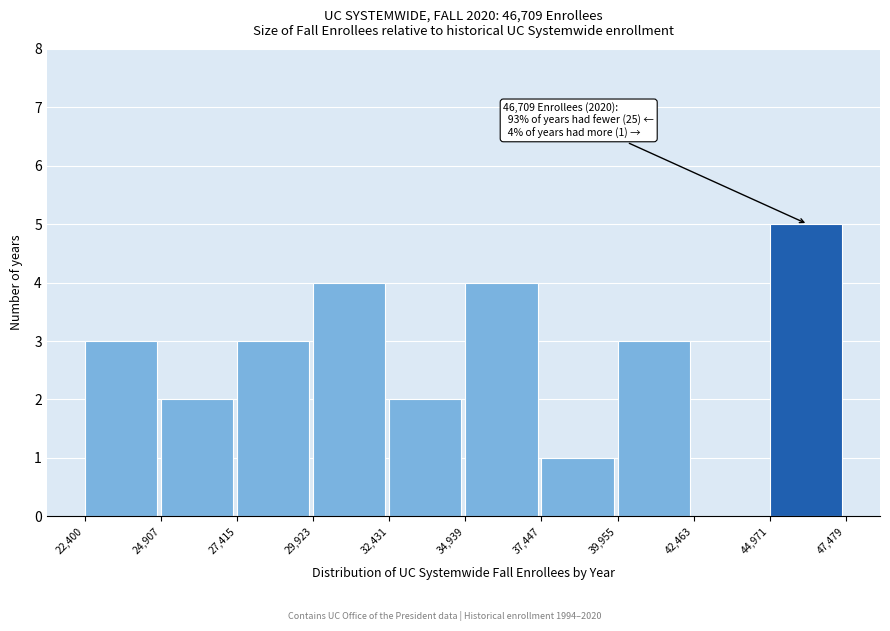

Over which range of the x-axis is the bar tallest?

44,971 to 47,479